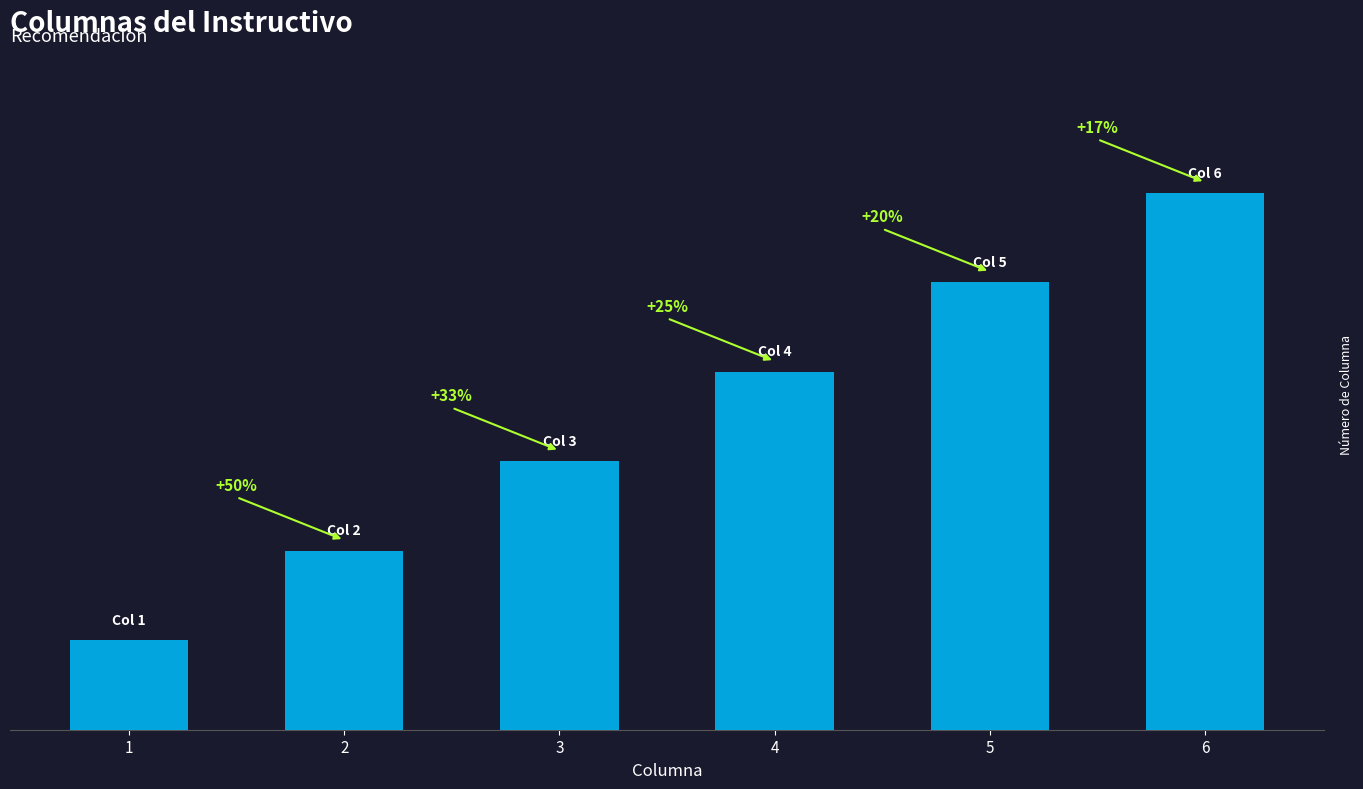

Between 3 and 6, which is larger?

6